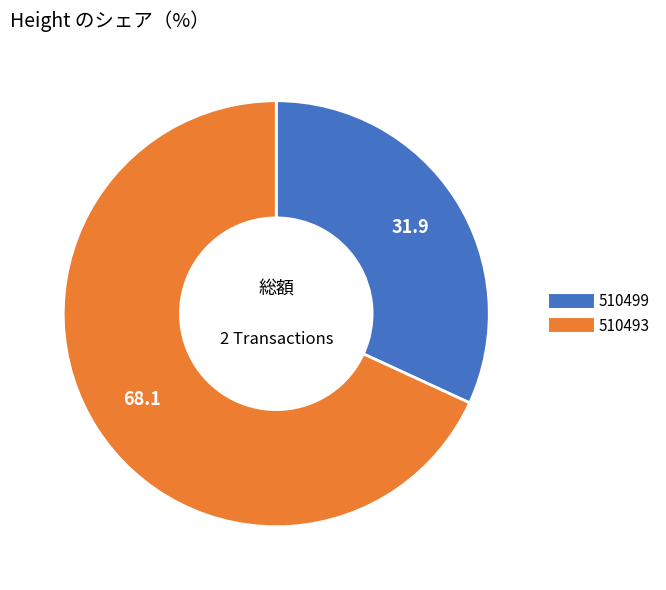

Rank the categories by value from lowest to highest.

510499, 510493